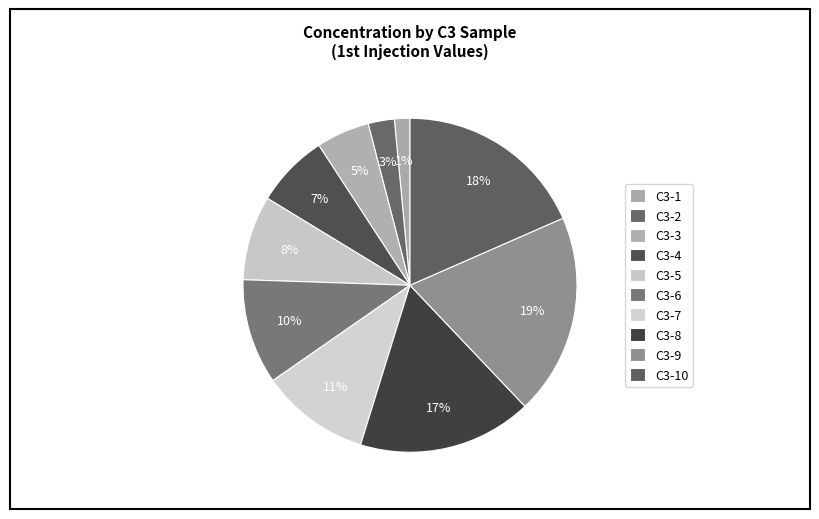

How many segments does this pie chart have?

10